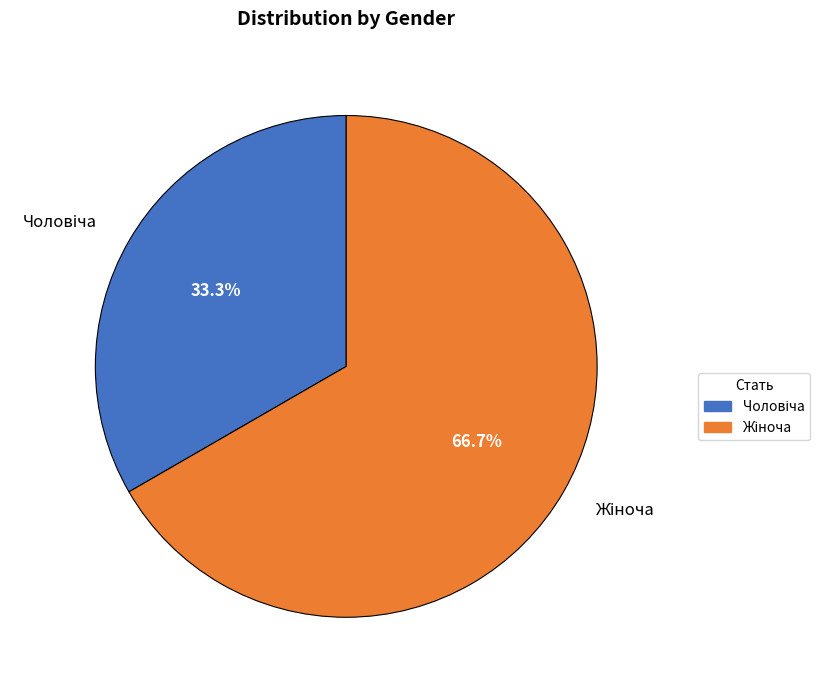

Is there any slice that represents more than half of the pie?

Yes